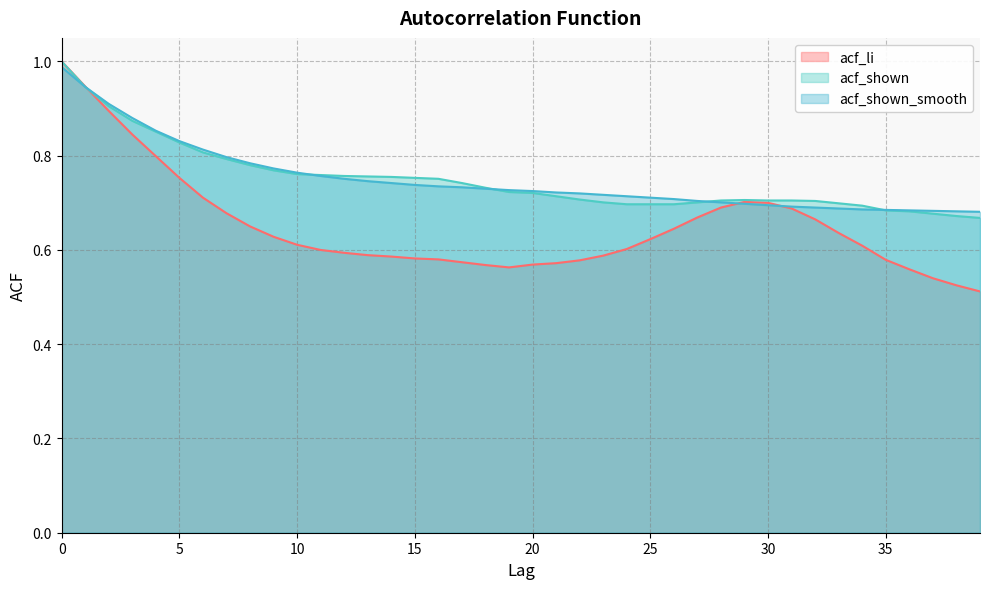

True or false: acf_li and acf_shown cross at least once.

True